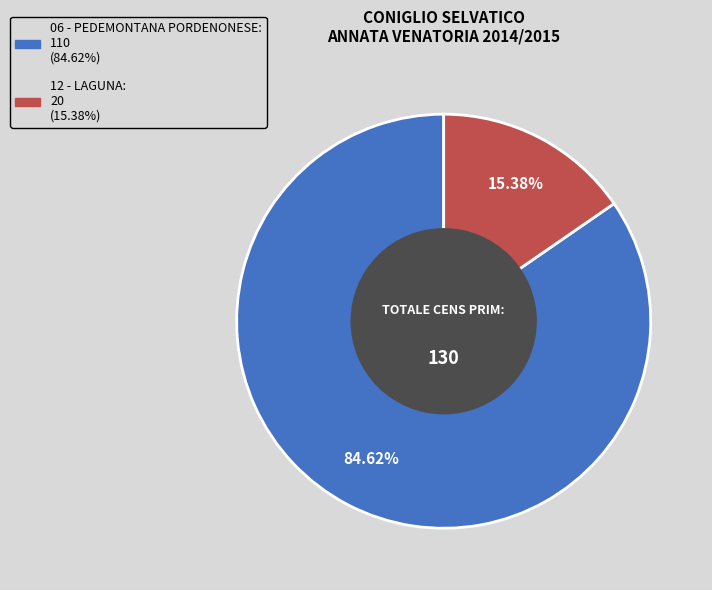

To the nearest percent, what is the difference between the largest and smallest slice percentages?

69%